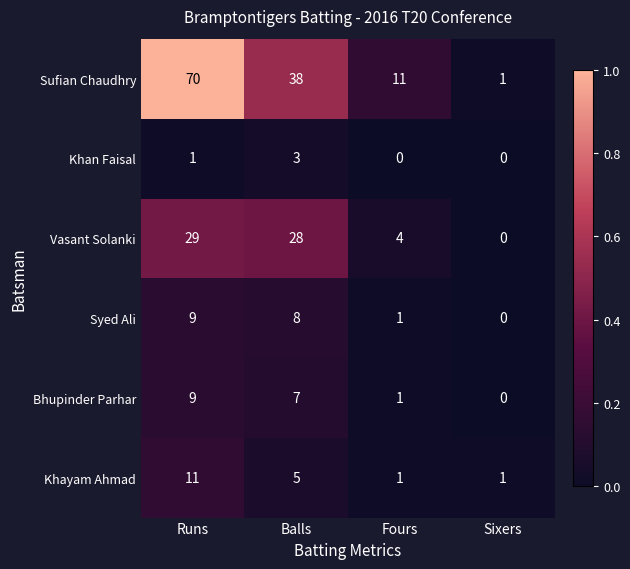

Where does the Syed Ali series first go above 8?

Runs